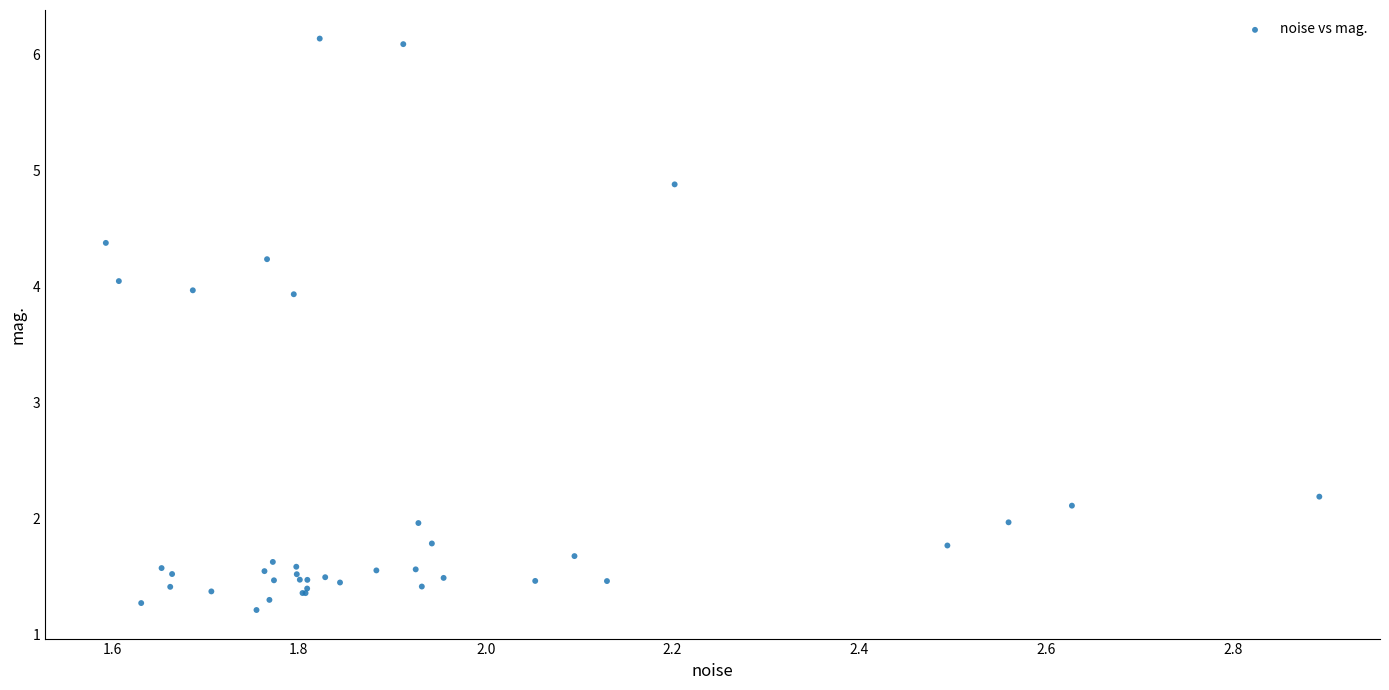

What Y value in the scatter plot is closest to 3?

2.2